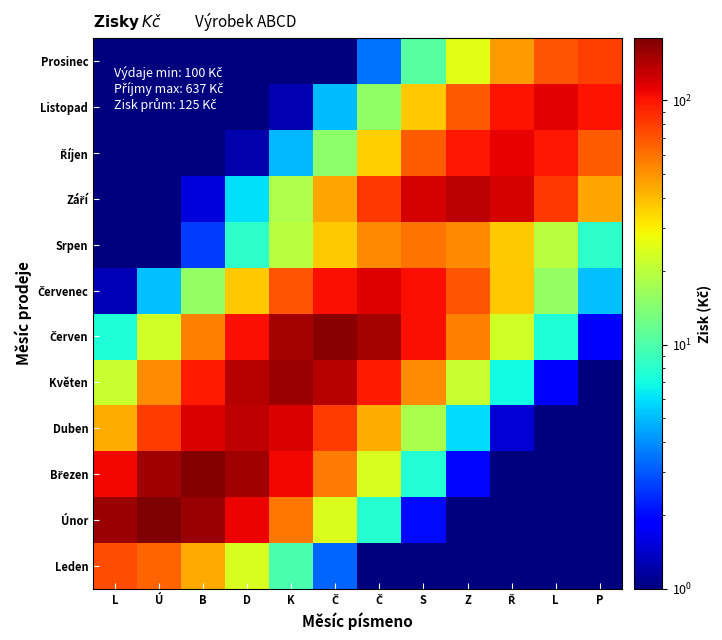

Count the number of categories in the chart.

12